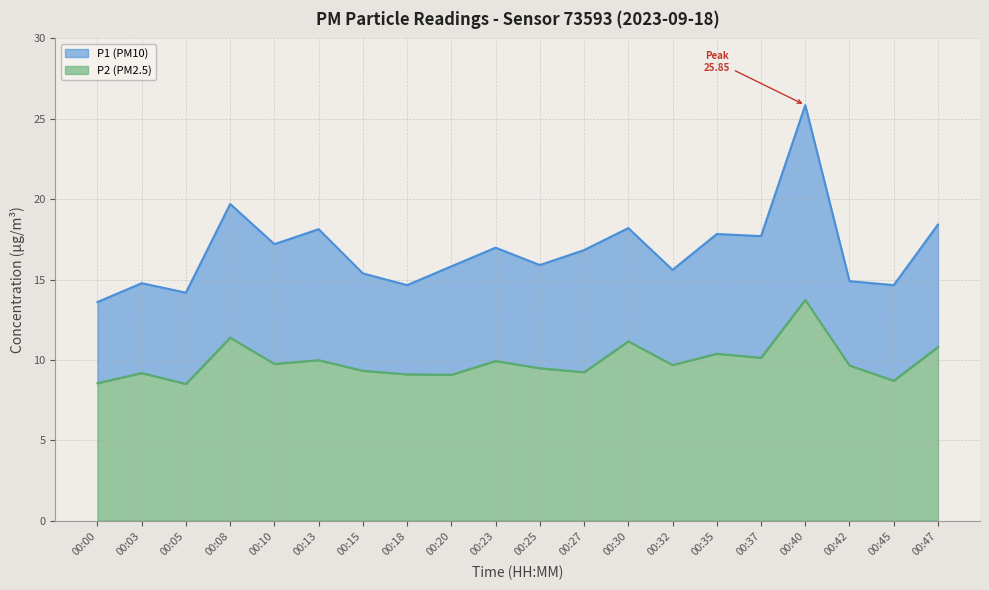

Between 00:45 and 00:05, which is larger?

00:45